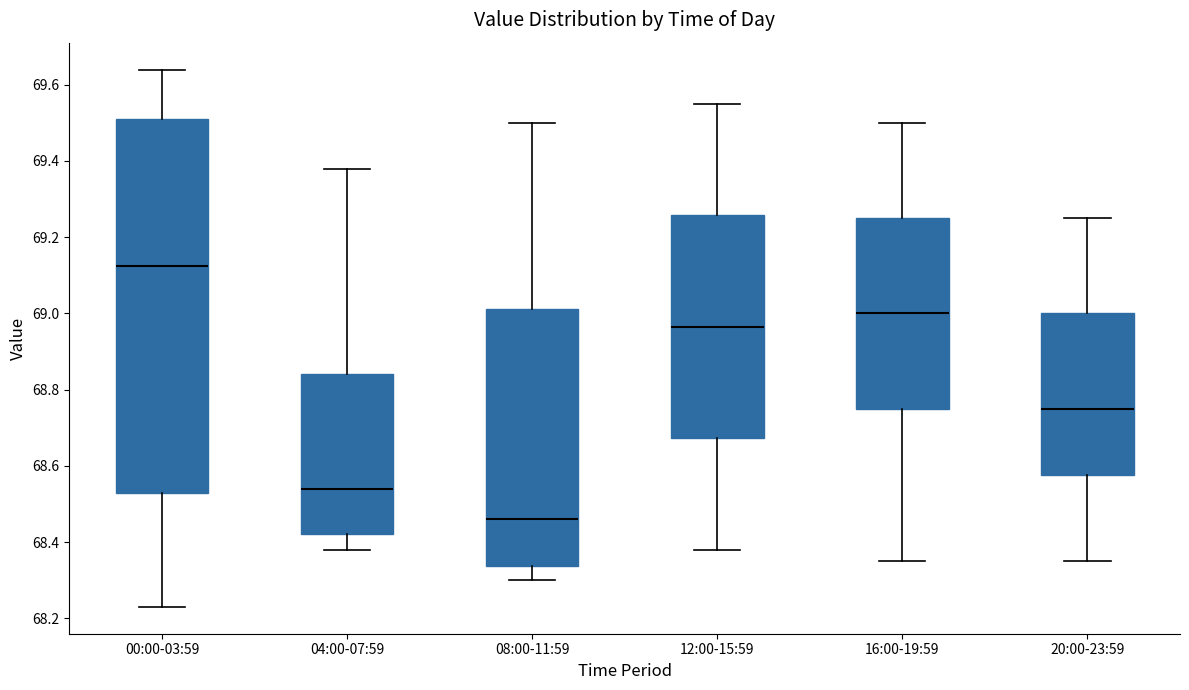

Reading left to right, transcribe this box plot: for each box, give where its median line is, the range the box spans, and where its two whiskers end, as read against the y-axis. The values are not printed on the chart, so give them approximately, as read against the axis.

00:00-03:59: median 69.12, box 68.54 to 69.52, whiskers 68.24 to 69.64
04:00-07:59: median 68.54, box 68.42 to 68.84, whiskers 68.38 to 69.38
08:00-11:59: median 68.46, box 68.34 to 69.02, whiskers 68.30 to 69.50
12:00-15:59: median 68.96, box 68.68 to 69.26, whiskers 68.38 to 69.56
16:00-19:59: median 69.00, box 68.76 to 69.26, whiskers 68.36 to 69.50
20:00-23:59: median 68.76, box 68.58 to 69.00, whiskers 68.36 to 69.26